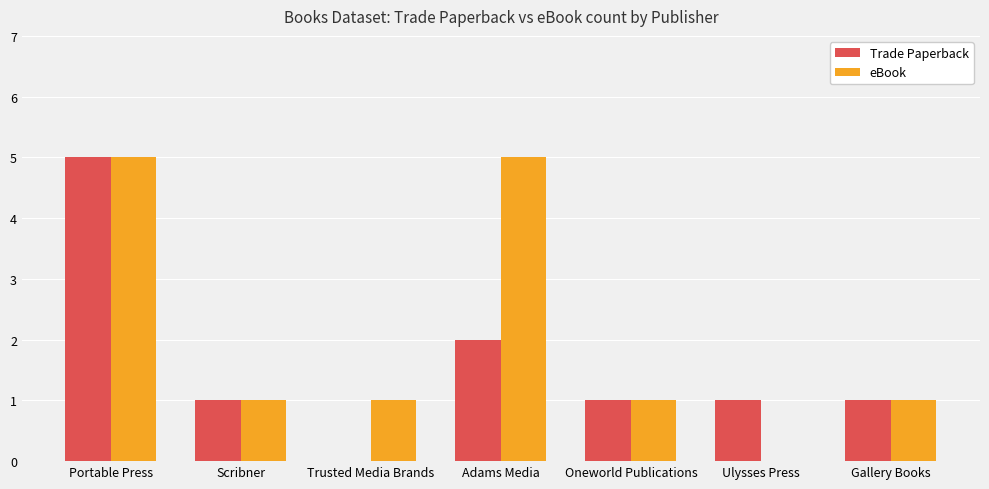

At which category is the sum across all series the highest?

Portable Press